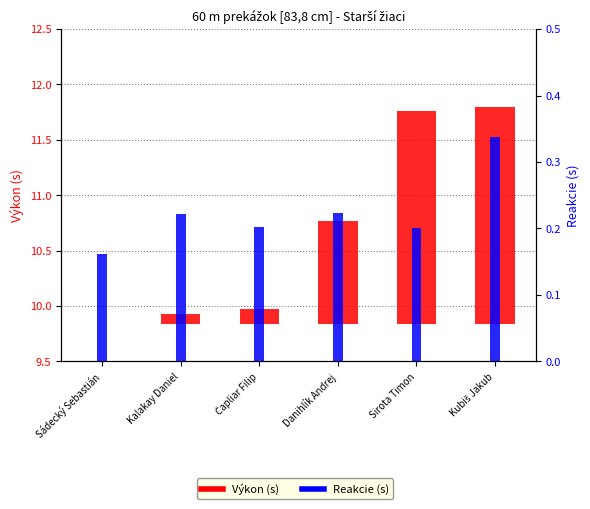

Which series changed the most between Sádecký Sebastián and Kalakay Daniel?

Výkon (s)